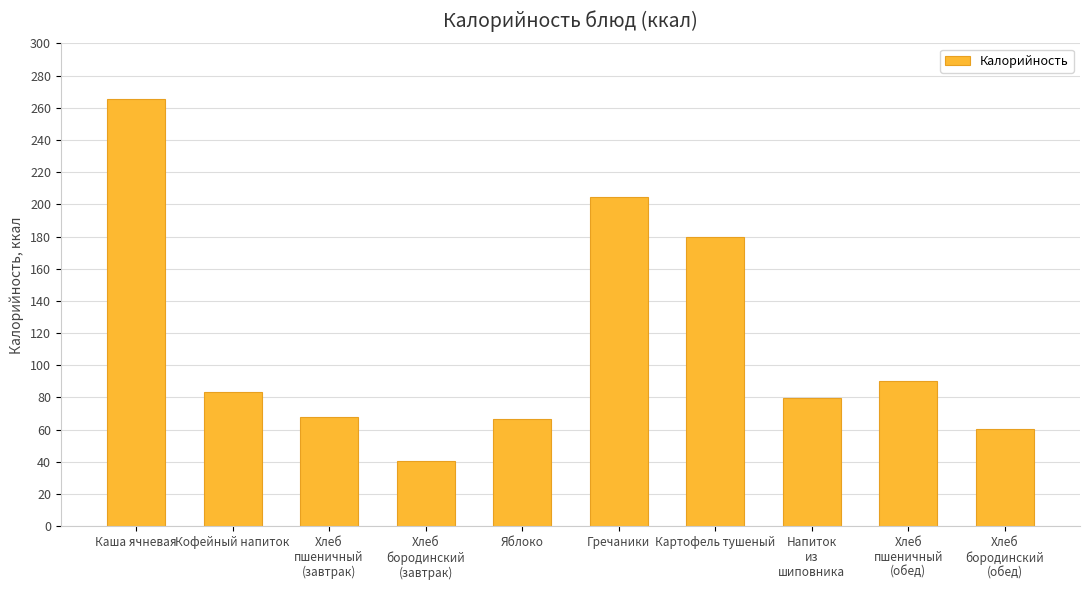

Which category has the lowest value across all series?

Хлеб
бородинский
(завтрак)